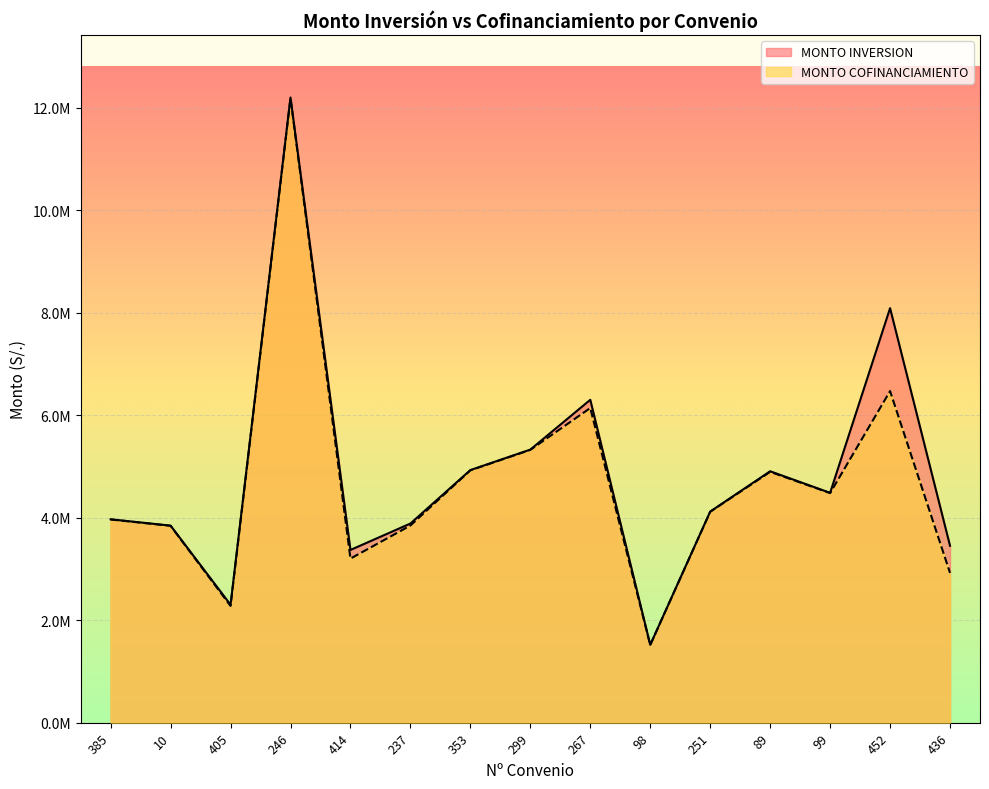

Between 385 and 89, which series saw the biggest shift?

MONTO INVERSION